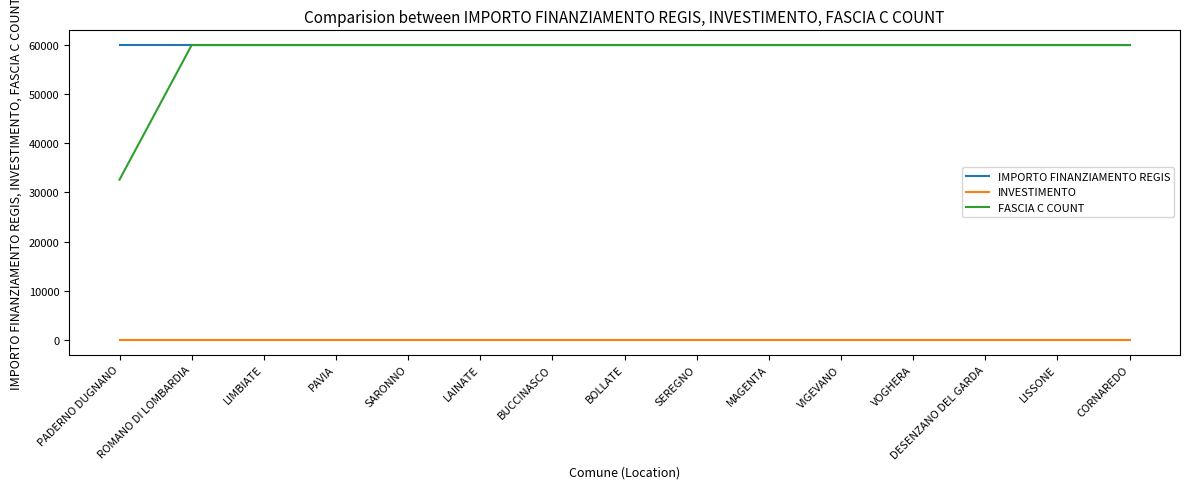

What is the lowest value of the IMPORTO FINANZIAMENTO REGIS series?

59966.0